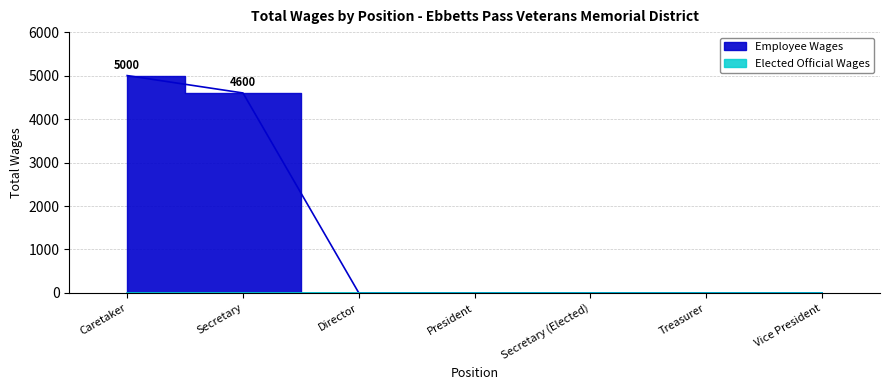

Reading right to left, list all the values displayed in this chart.

0	0	0	0	0	4600	5000